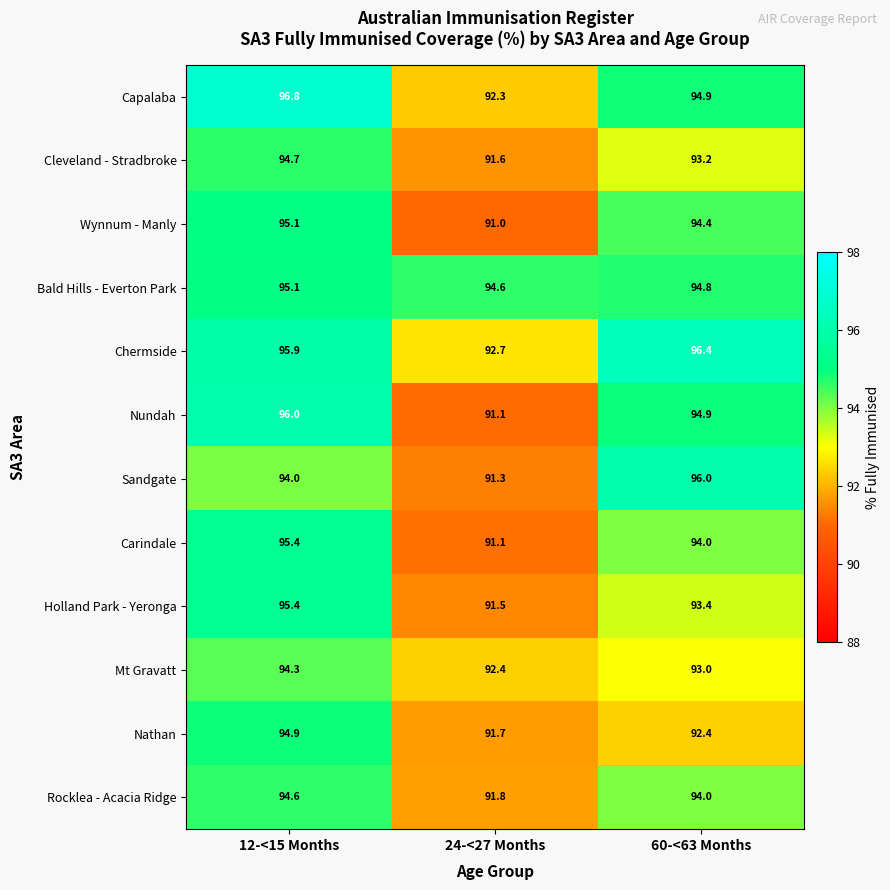

What is the difference between the highest and lowest values at 24-<27 Months?

3.6